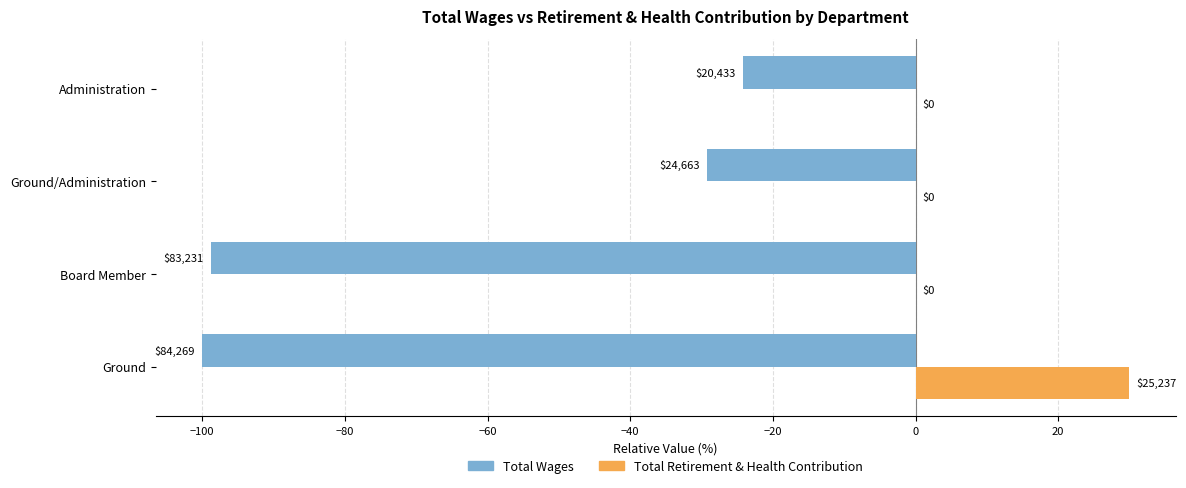

What is the difference between the maximum and second lowest values in the Total Retirement & Health Contribution series?

29.9